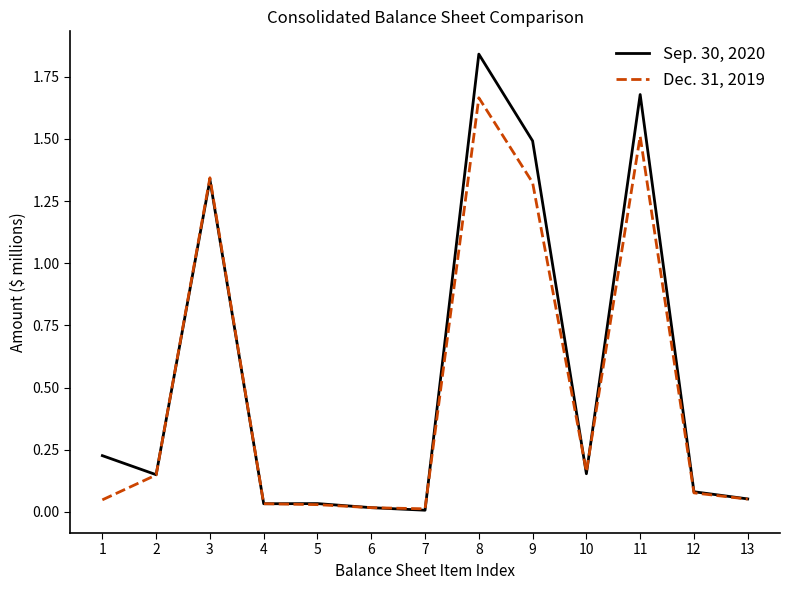

The Sep. 30, 2020 series shows 0.0 at 12. True or false?

False